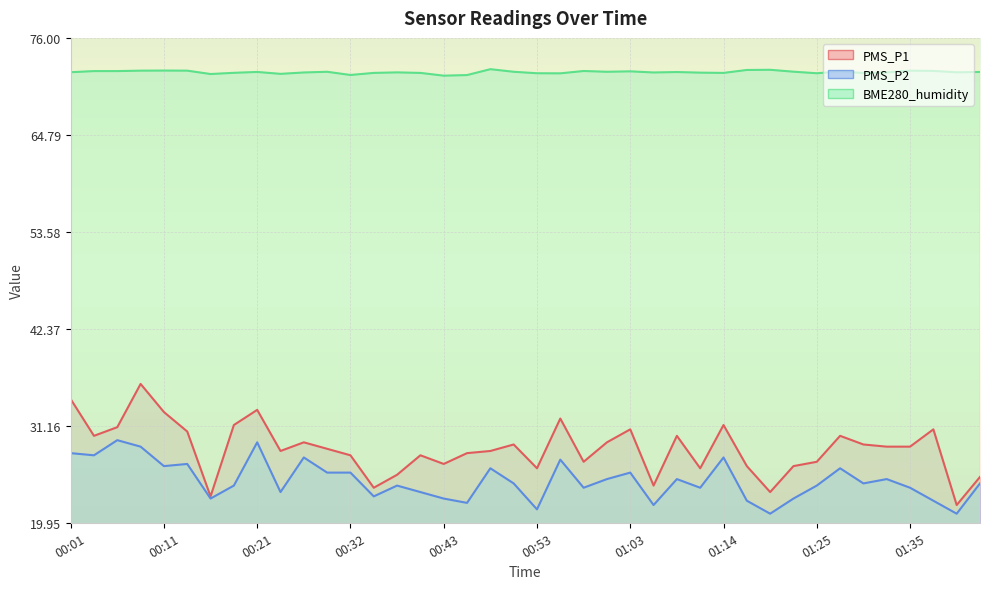

What is the difference between the highest and lowest values at 01:38?

49.7